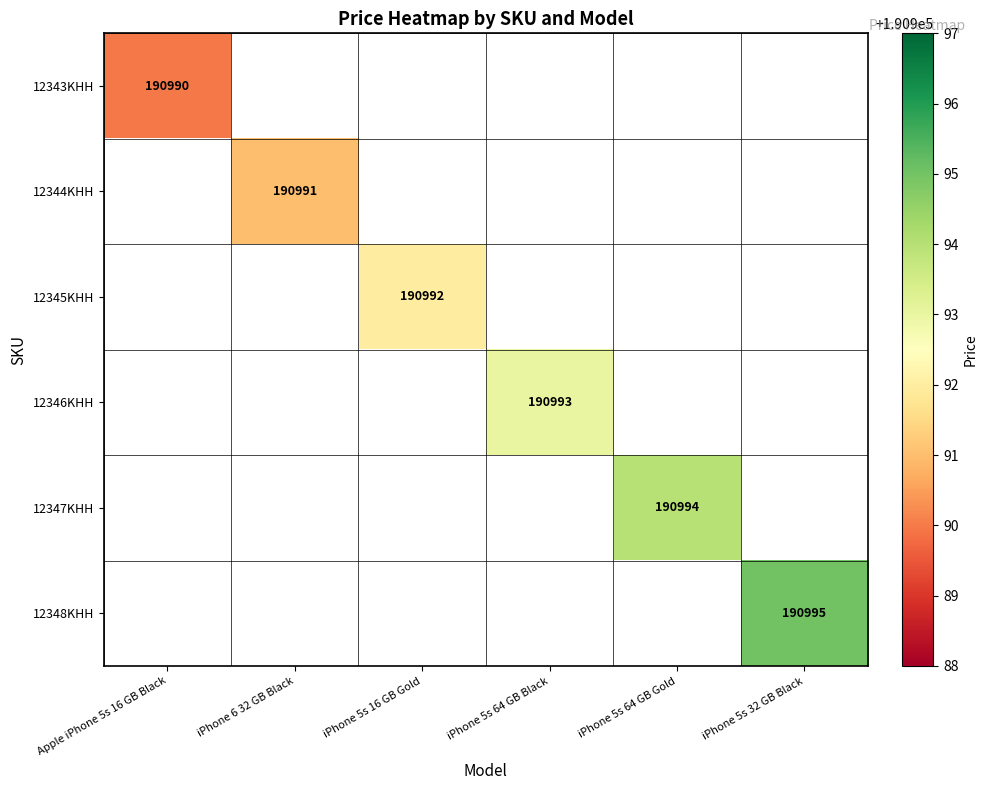

At which category does the chart reach its minimum across all series?

Apple iPhone 5s 16 GB Black